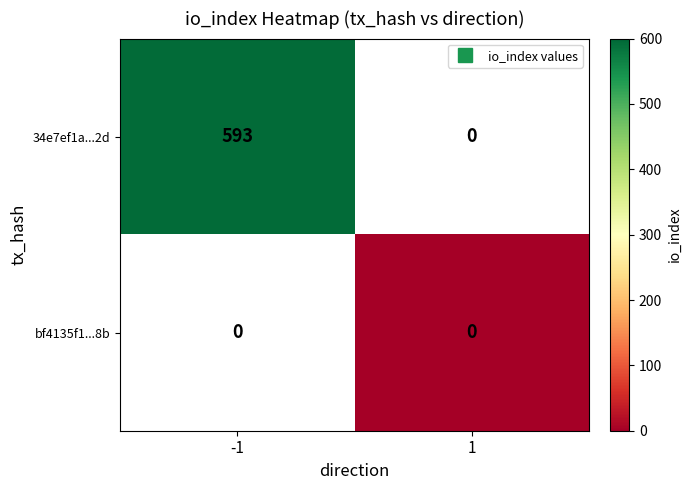

True or false: bf4135f1...8b has a value of 0.0 at 1.

True